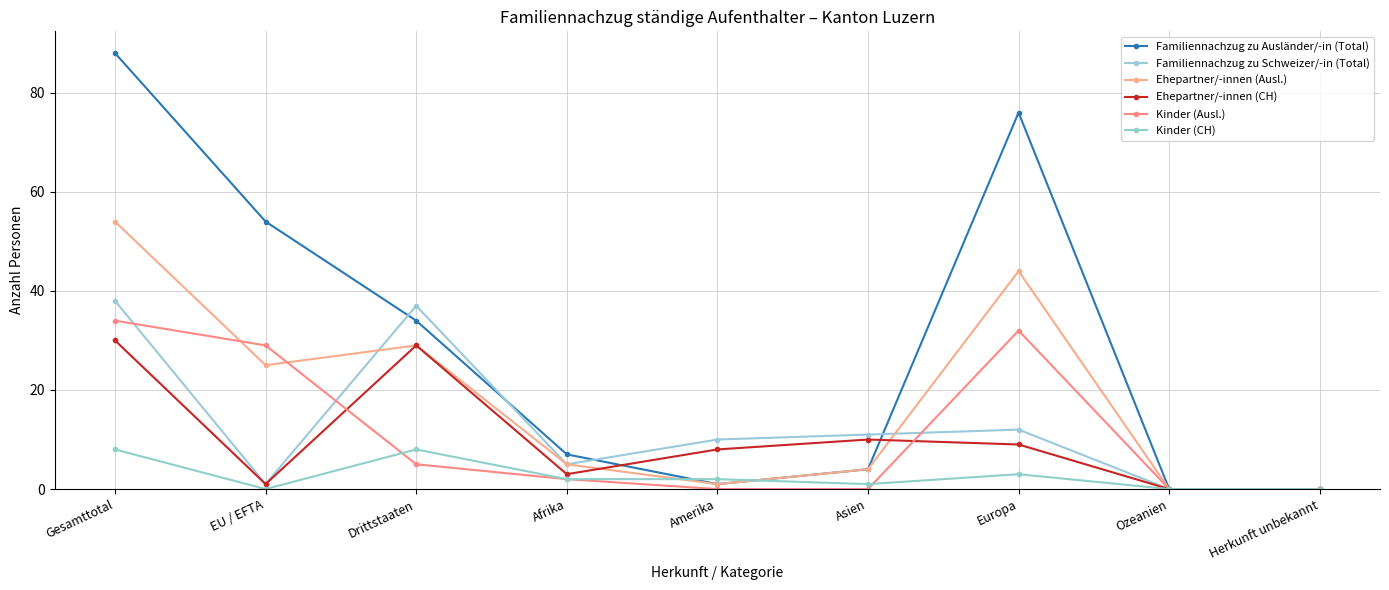

At which category is the sum across all series the highest?

Gesamttotal